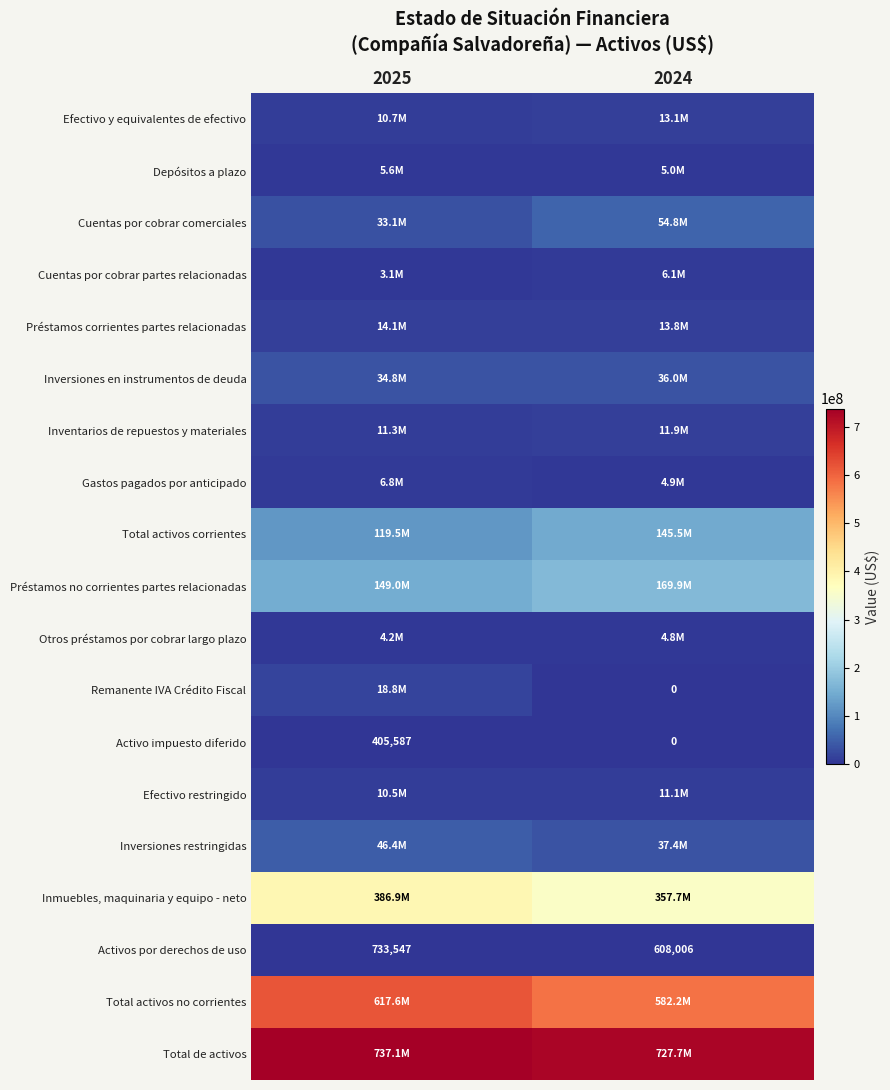

At which label is Activo impuesto diferido closest to 202793?

2024